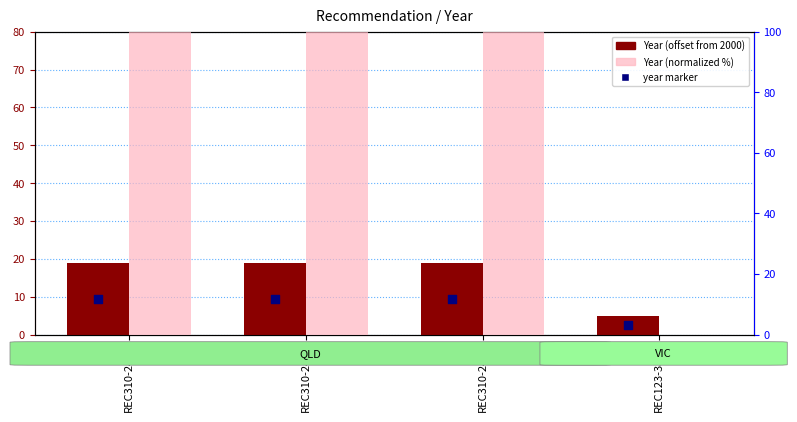

Which series has the largest Y range (max minus min)?

Year (normalized %)